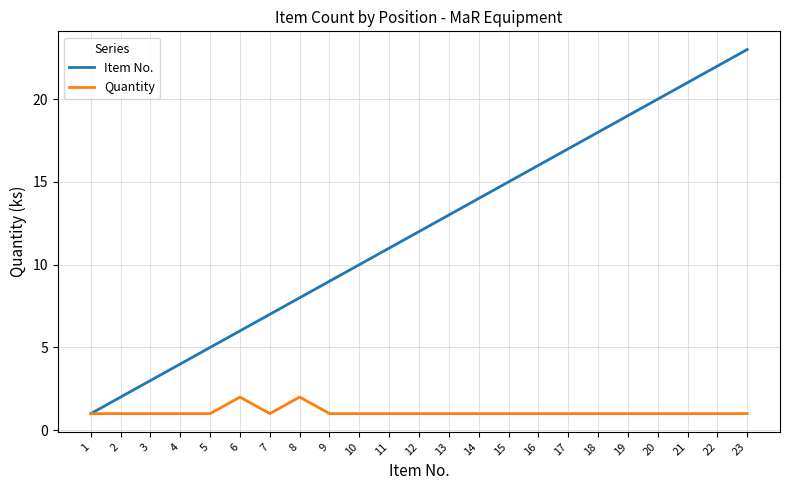

Is it true that Item No. equals 7 at 4?

False